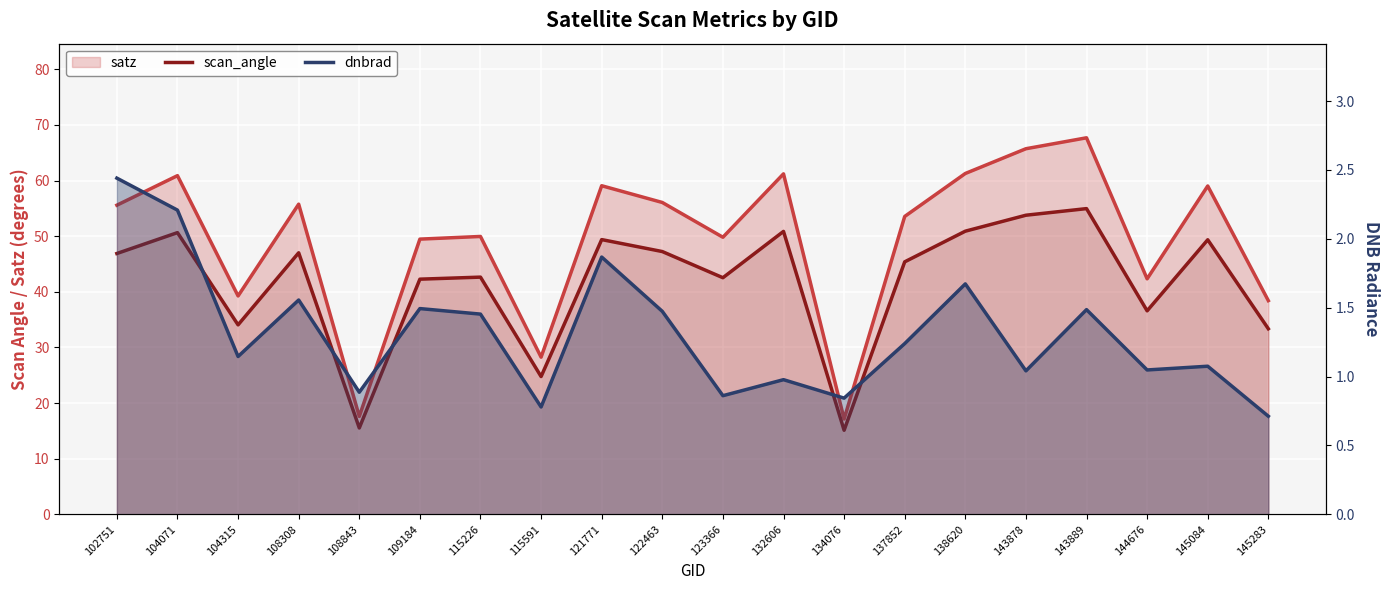

True or false: dnbrad has a value of 1.6 at 108308.

True